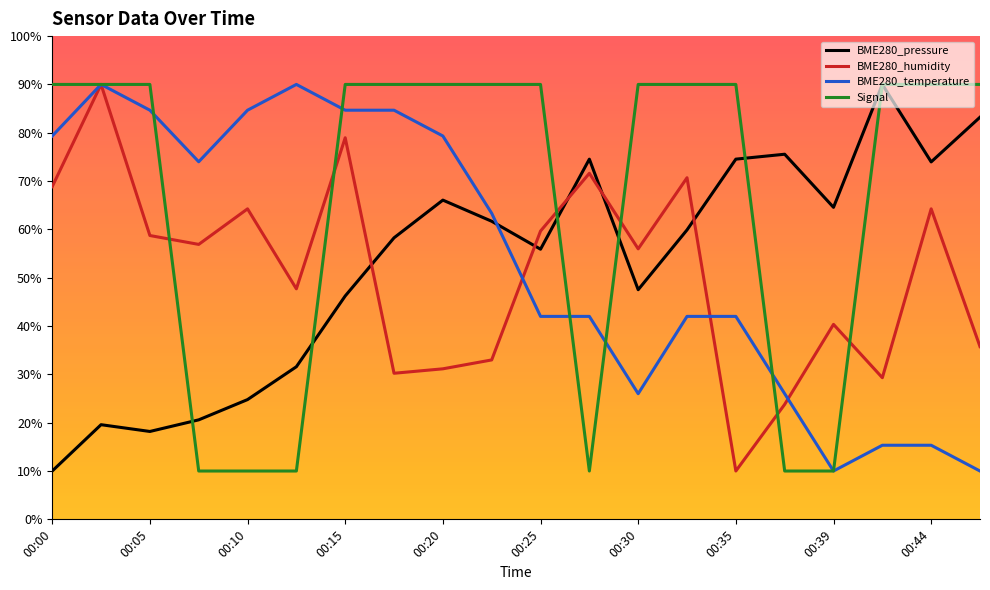

True or false: BME280_pressure and BME280_humidity intersect in this chart.

True